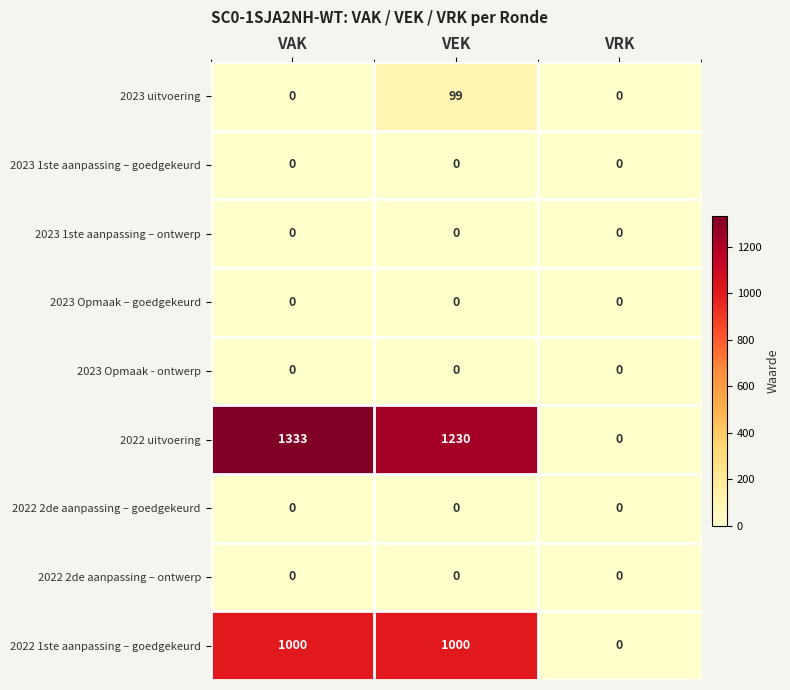

Rank the categories by 2022 uitvoering value from highest to lowest.

VAK, VEK, VRK